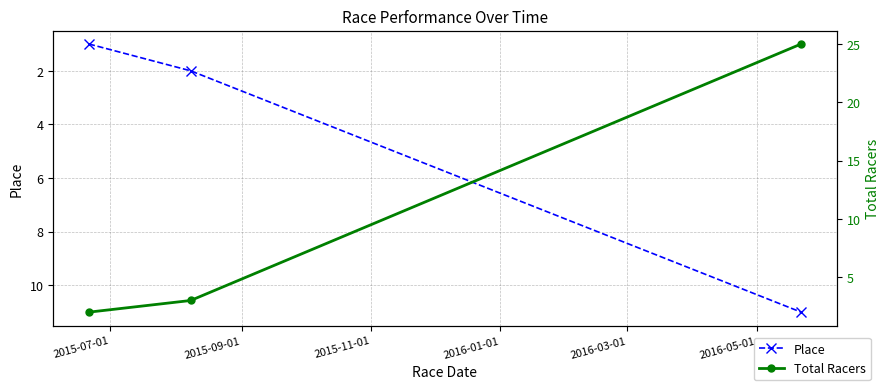

What is the greatest value displayed?

25